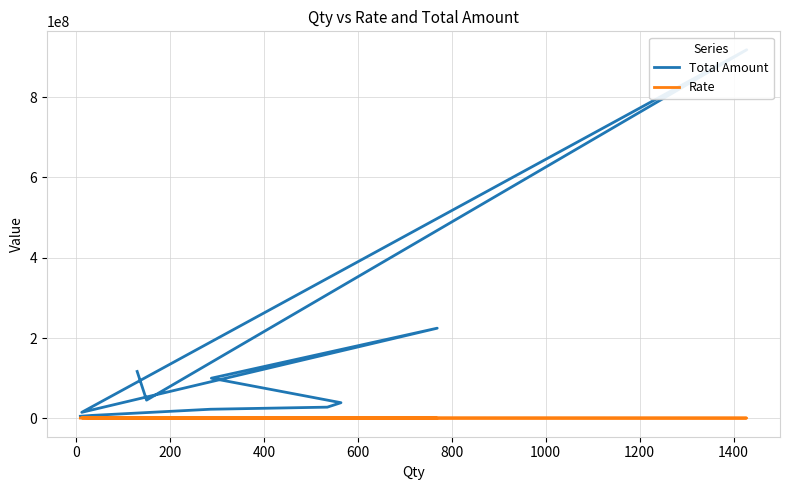

The Rate series shows 789045 at 400. True or false?

False